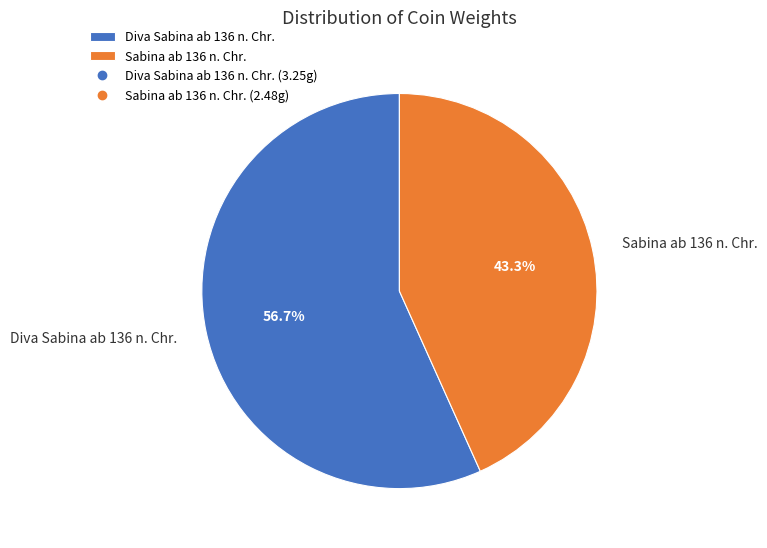

To the nearest percent, what portion does Sabina ab 136 n. Chr. represent?

43%